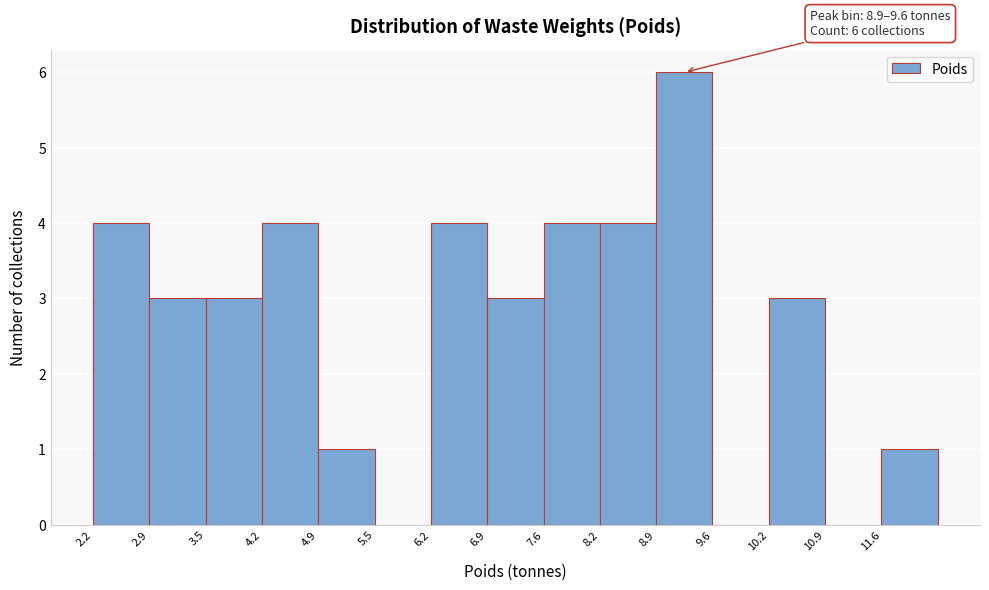

Which range on the x-axis has the tallest bar?

8.9 to 9.6